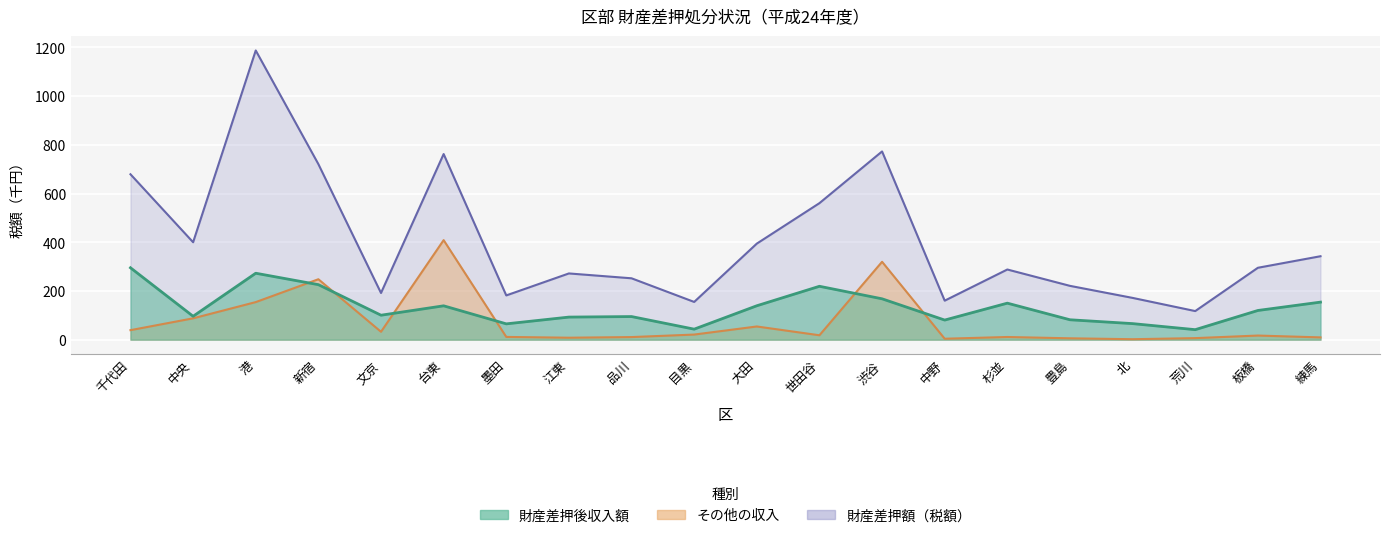

The 財産差押額（税額） series shows 182.2 at 千代田. True or false?

False